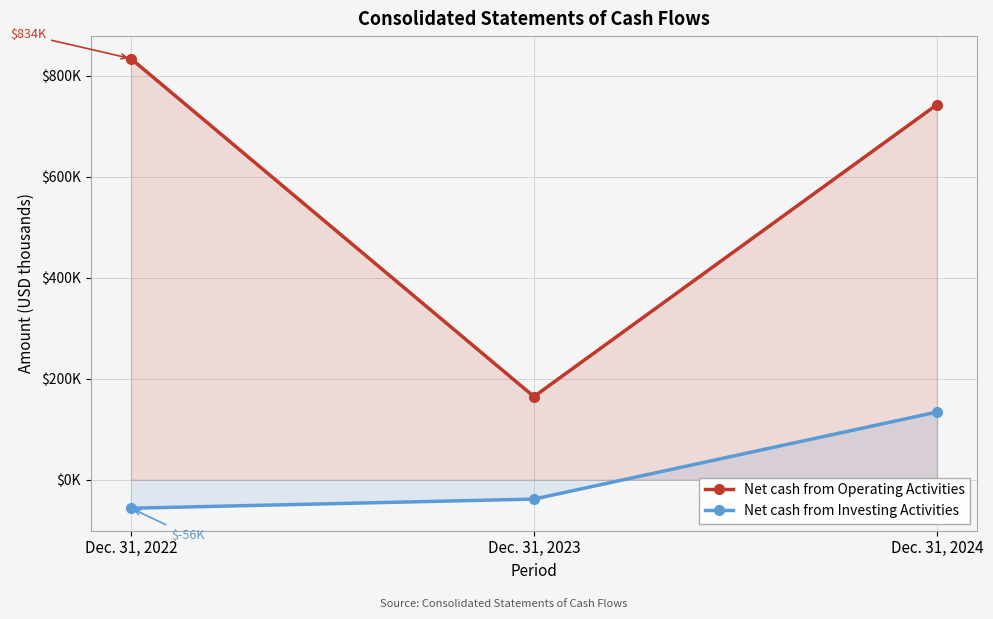

Reading left to right, what are all the values shown in this chart?

Net cash from Operating Activities: 833984	164662	742828
Net cash from Investing Activities: -56438	-38323	134072